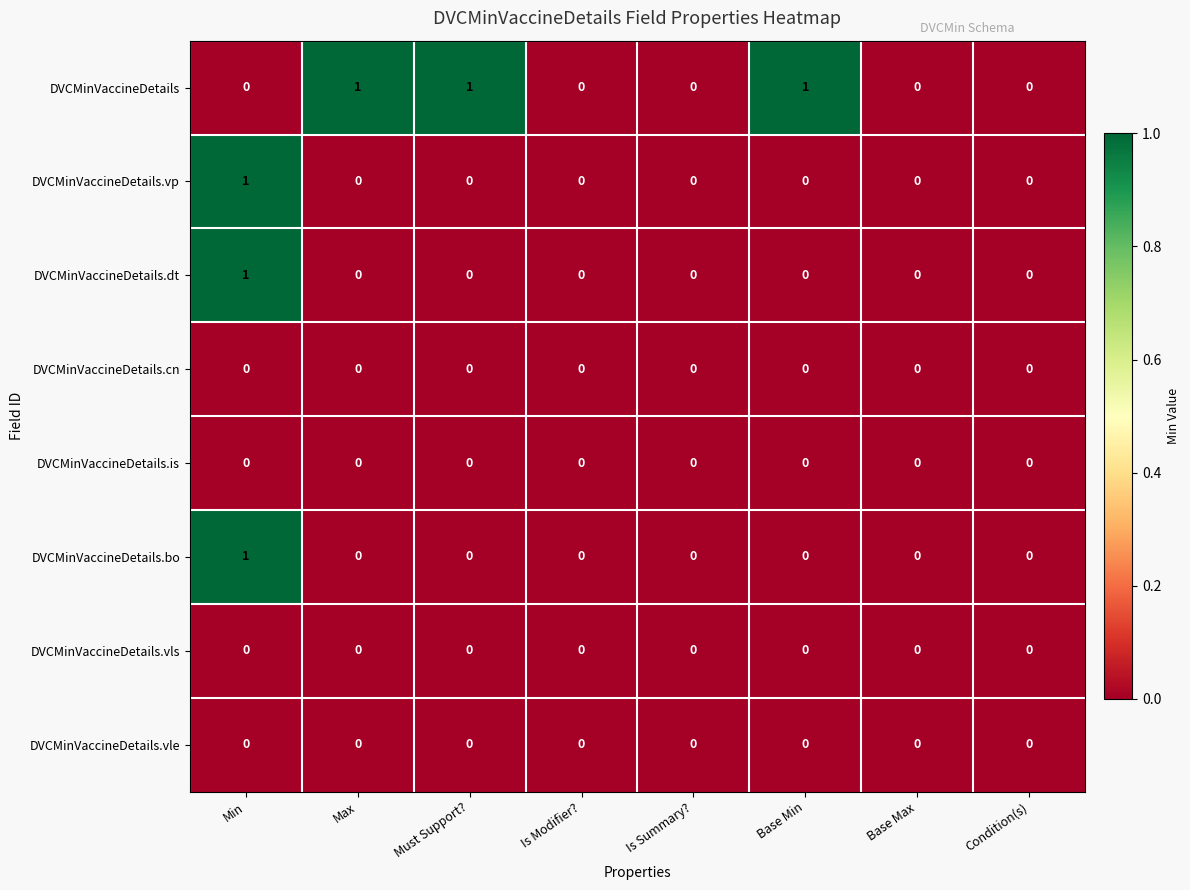

The value of DVCMinVaccineDetails at Is Modifier? is 0. True or false?

True